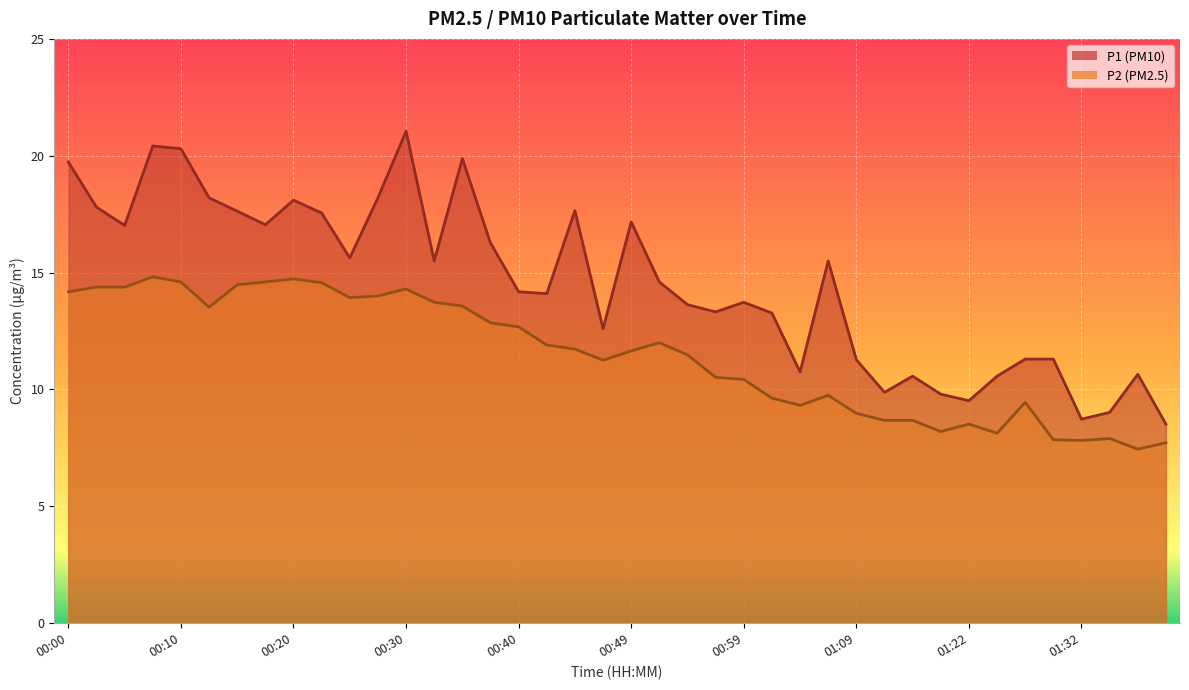

What is the total value across all series at 00:32?

29.2